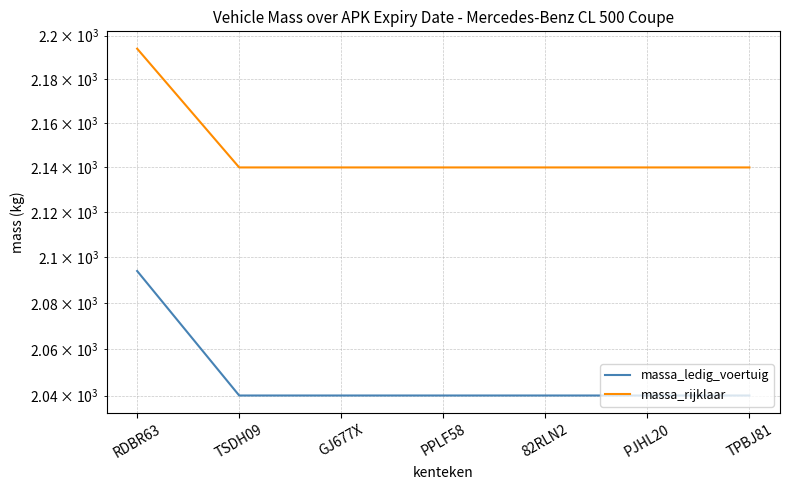

Between RDBR63 and GJ677X, which series saw the biggest shift?

massa_ledig_voertuig